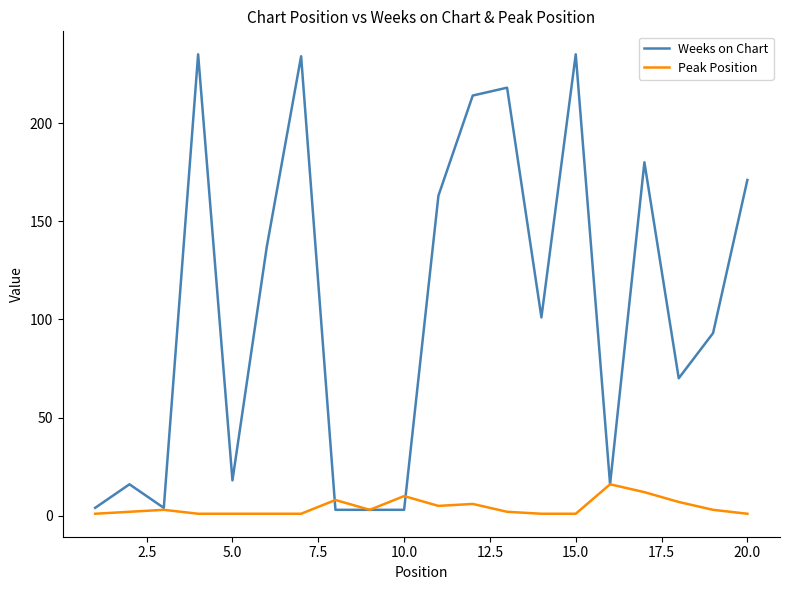

Which series has the largest total across all categories?

Weeks on Chart